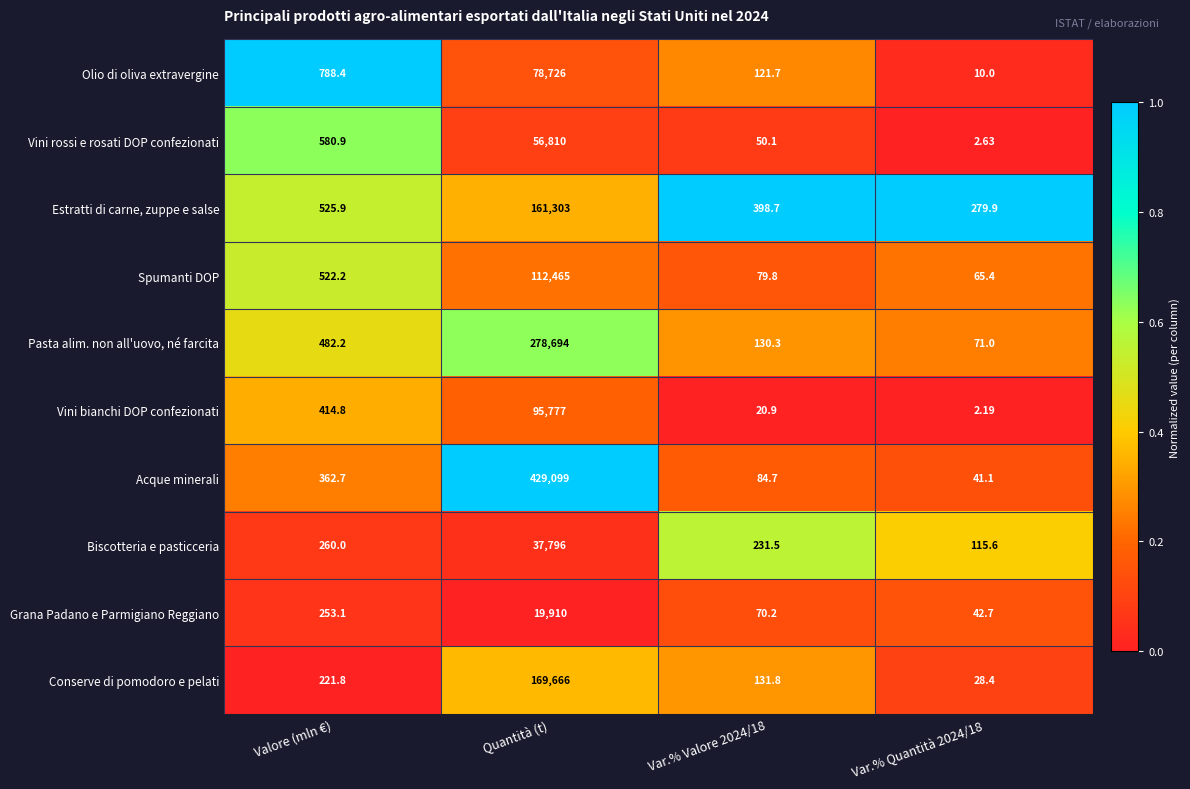

List the series in order of their peak value, highest first.

Acque minerali, Pasta alim. non all'uovo, né farcita, Conserve di pomodoro e pelati, Estratti di carne, zuppe e salse, Spumanti DOP, Vini bianchi DOP confezionati, Olio di oliva extravergine, Vini rossi e rosati DOP confezionati, Biscotteria e pasticceria, Grana Padano e Parmigiano Reggiano